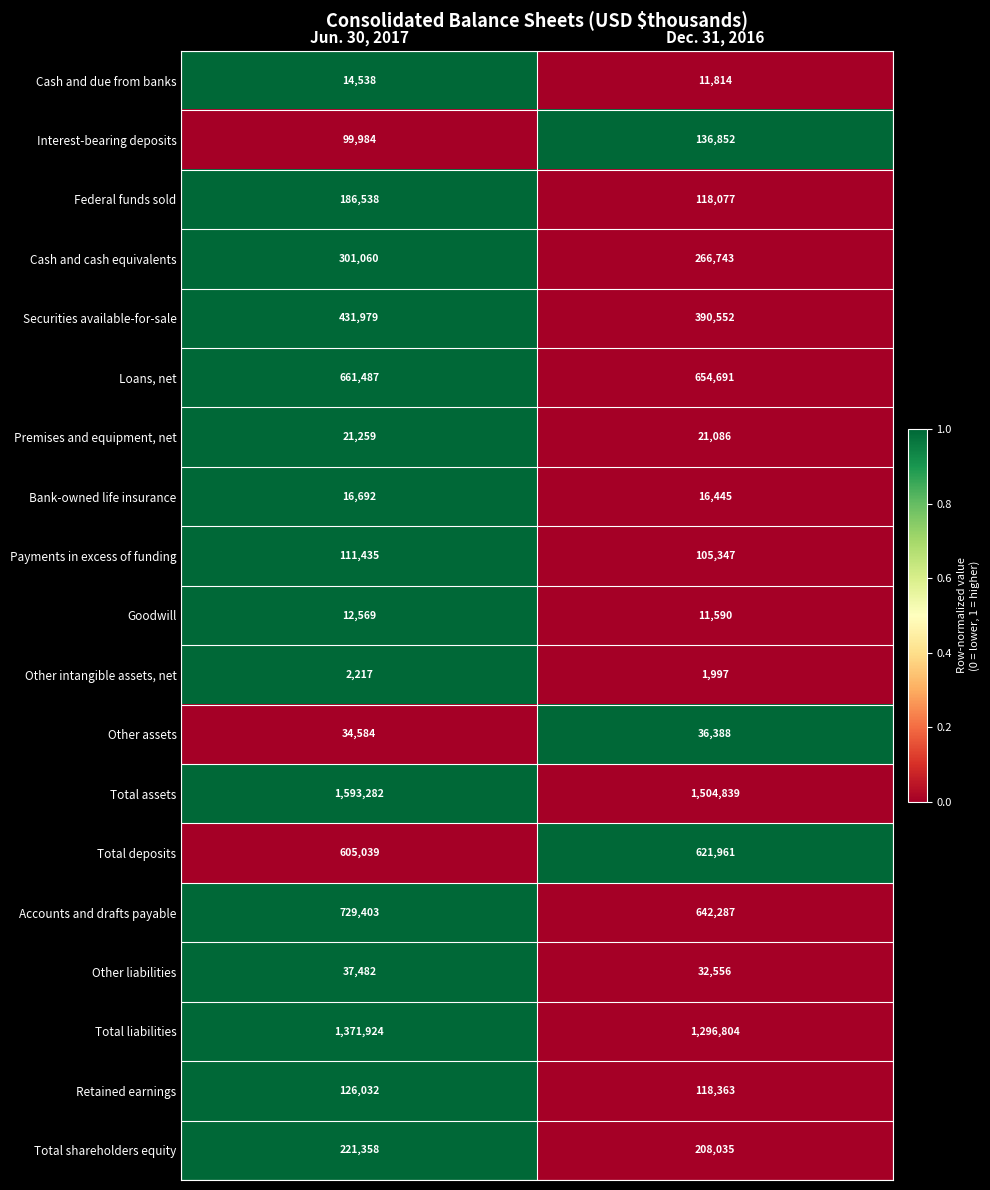

The Total shareholders equity series shows 296167 at Jun. 30, 2017. True or false?

False